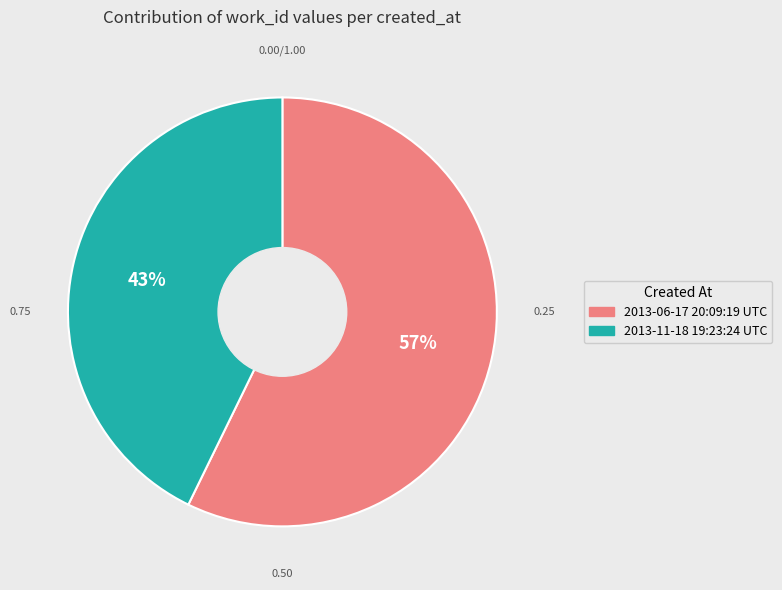

Rank the categories by value from highest to lowest.

2013-06-17 20:09:19 UTC, 2013-11-18 19:23:24 UTC